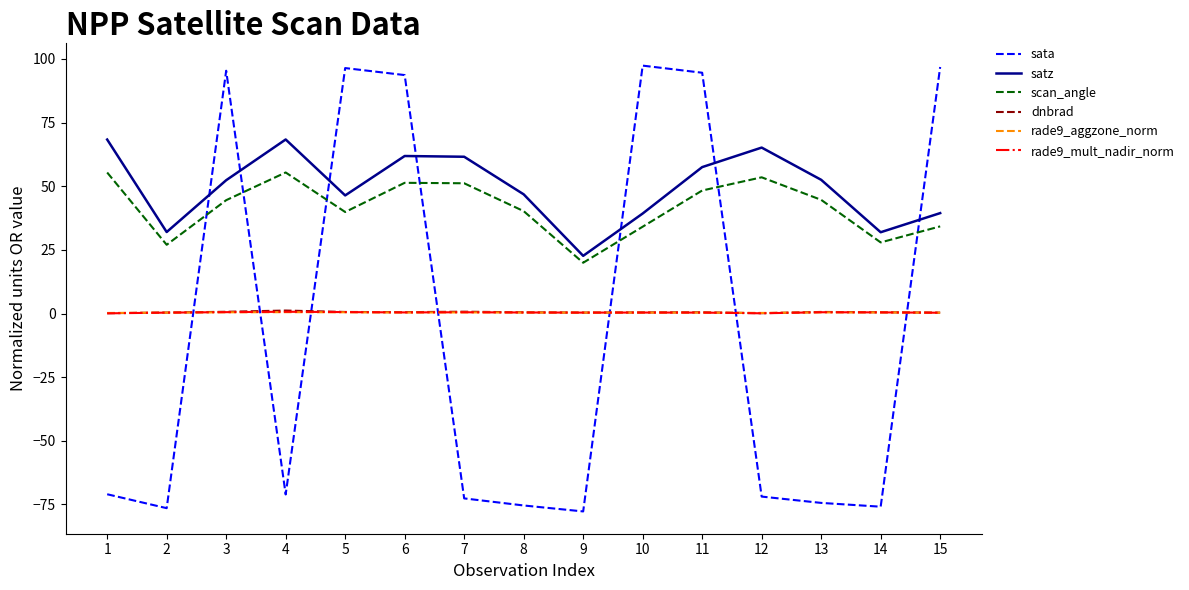

Which series has the largest total across all categories?

satz